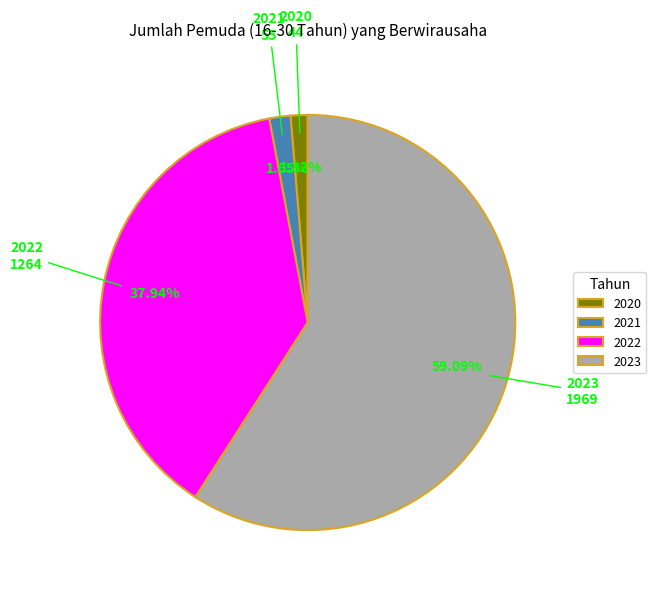

Approximately how many times larger is the value at 2022 compared to 2023?

0.6